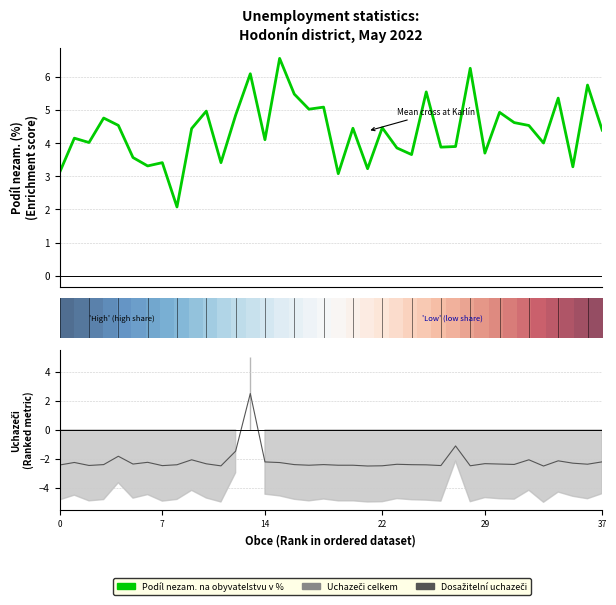

At which label is Dosažitelní uchazeči o zaměstnání closest to 0?

27